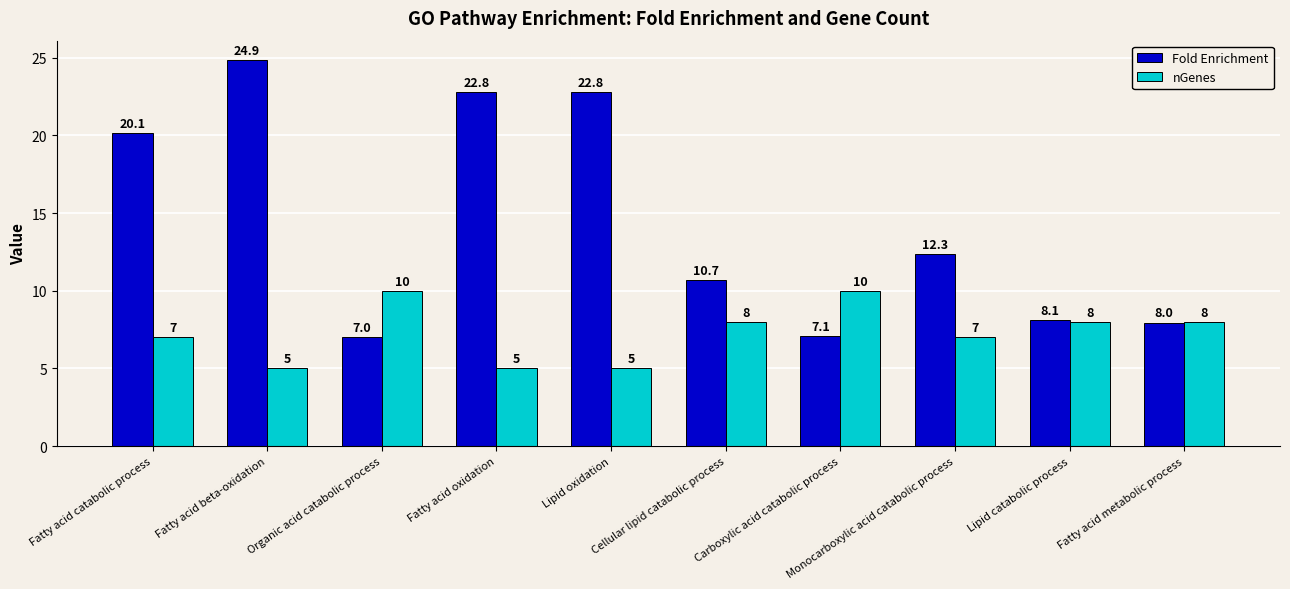

What are all the series names shown in the legend?

Fold Enrichment, nGenes